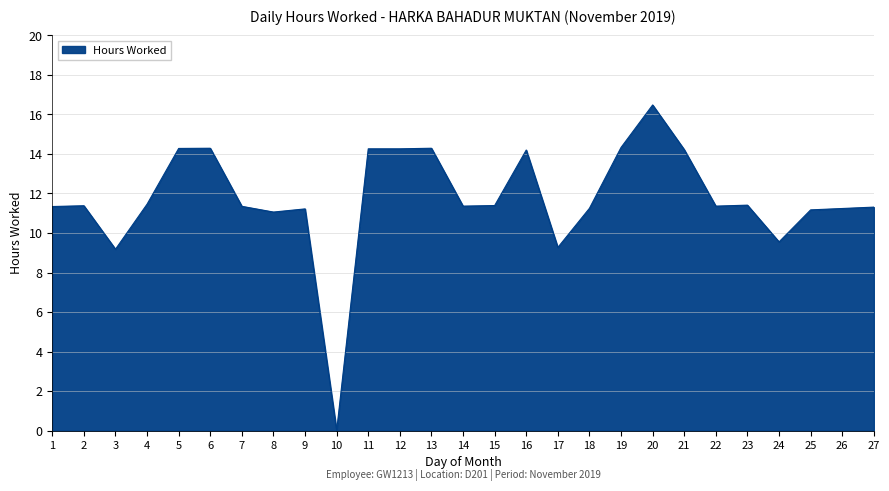

True or false: the data shows 18.6 at 4.

False